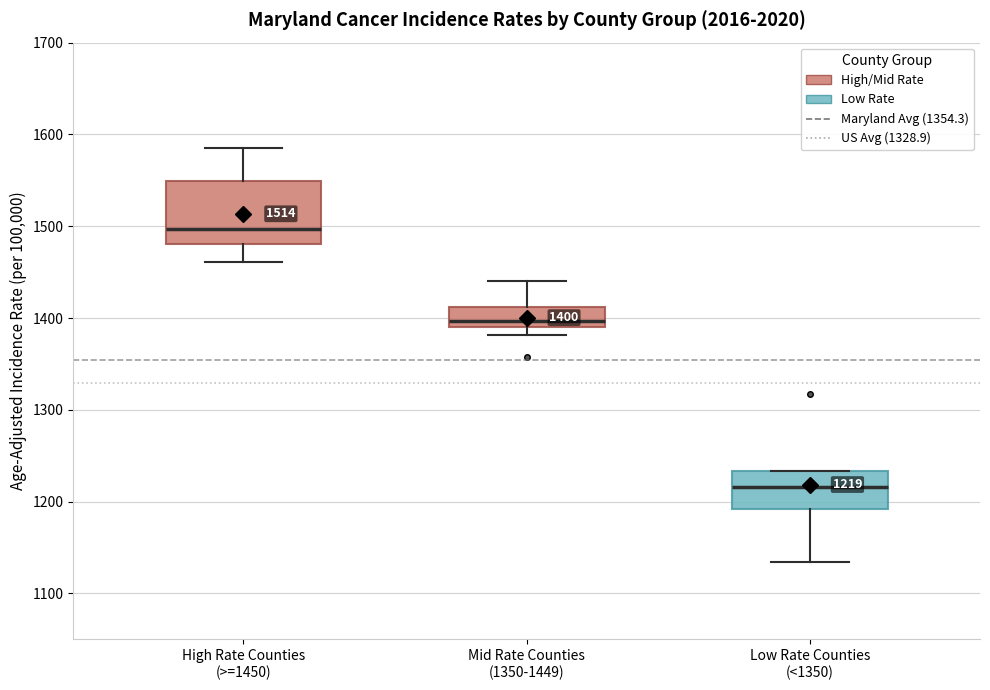

Which box's median line is the lowest?

Low Rate Counties (<1350)